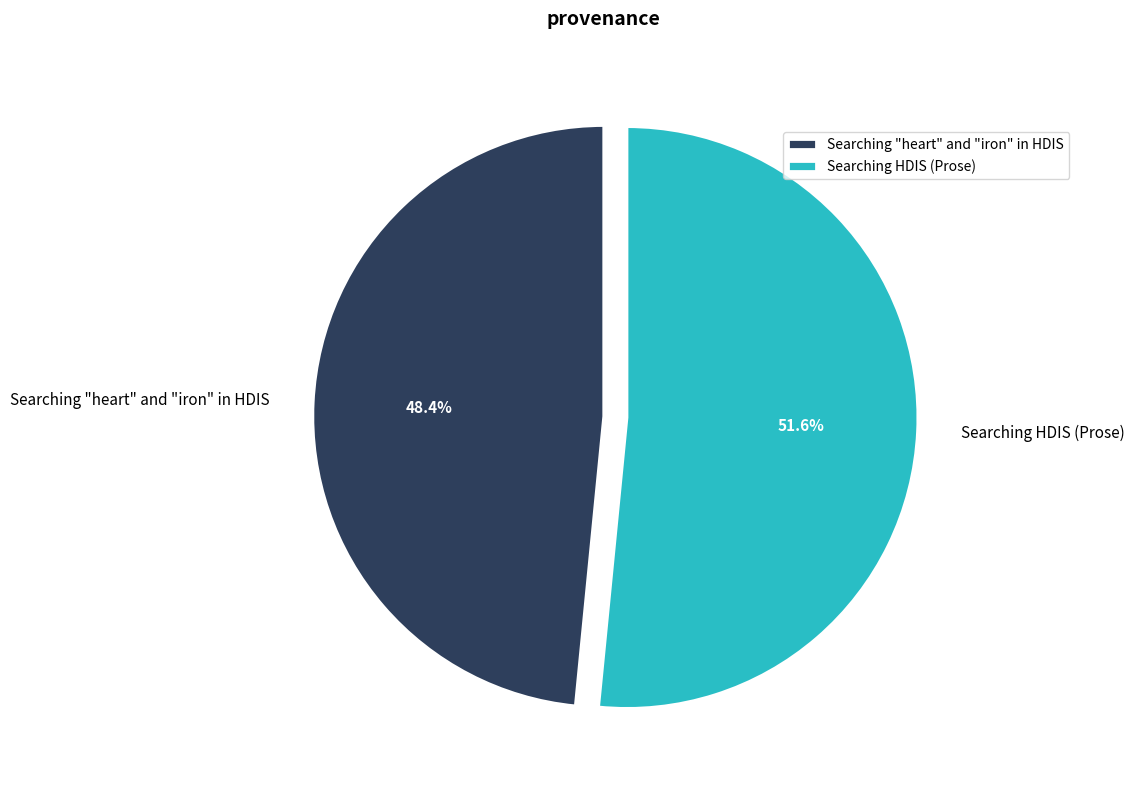

How many slices are in this pie chart?

2